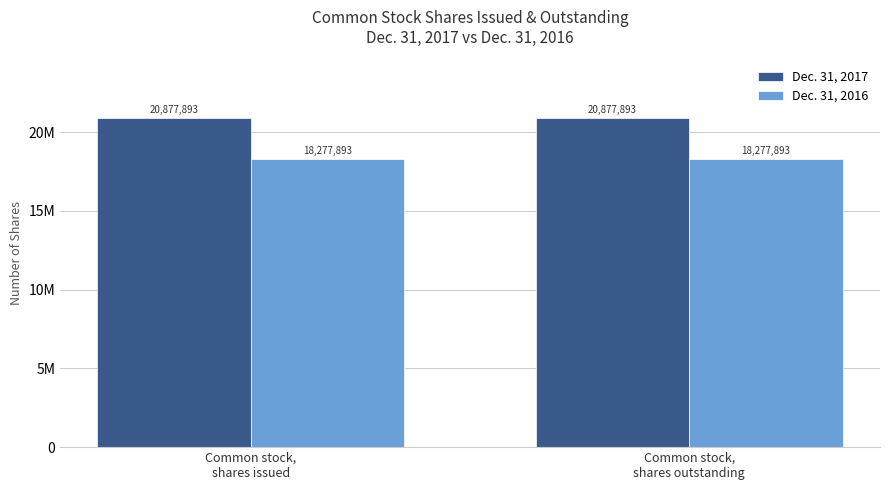

Rank the series at Common stock,
shares outstanding from lowest to highest value.

Dec. 31, 2016, Dec. 31, 2017